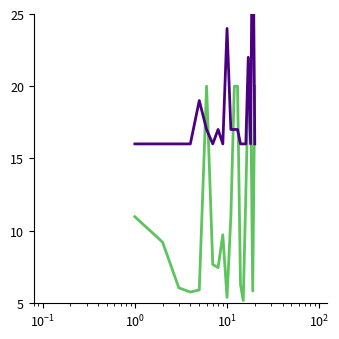

Count the number of data series in this chart.

2